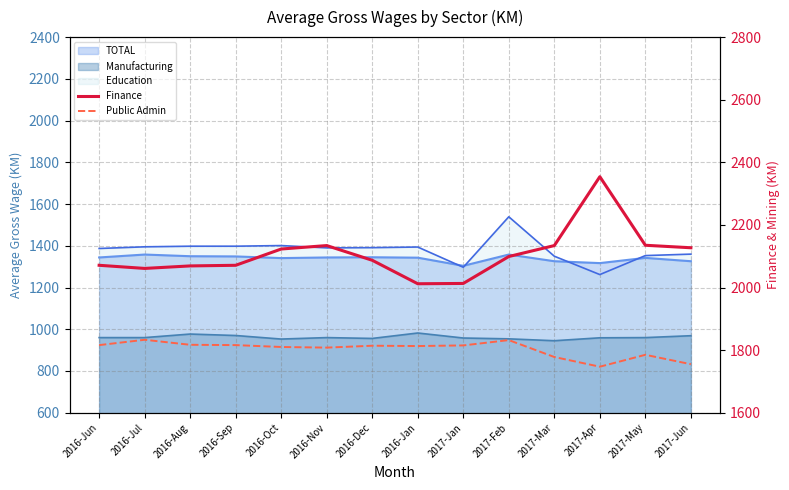

How many interior local peaks does the Finance series have?

2